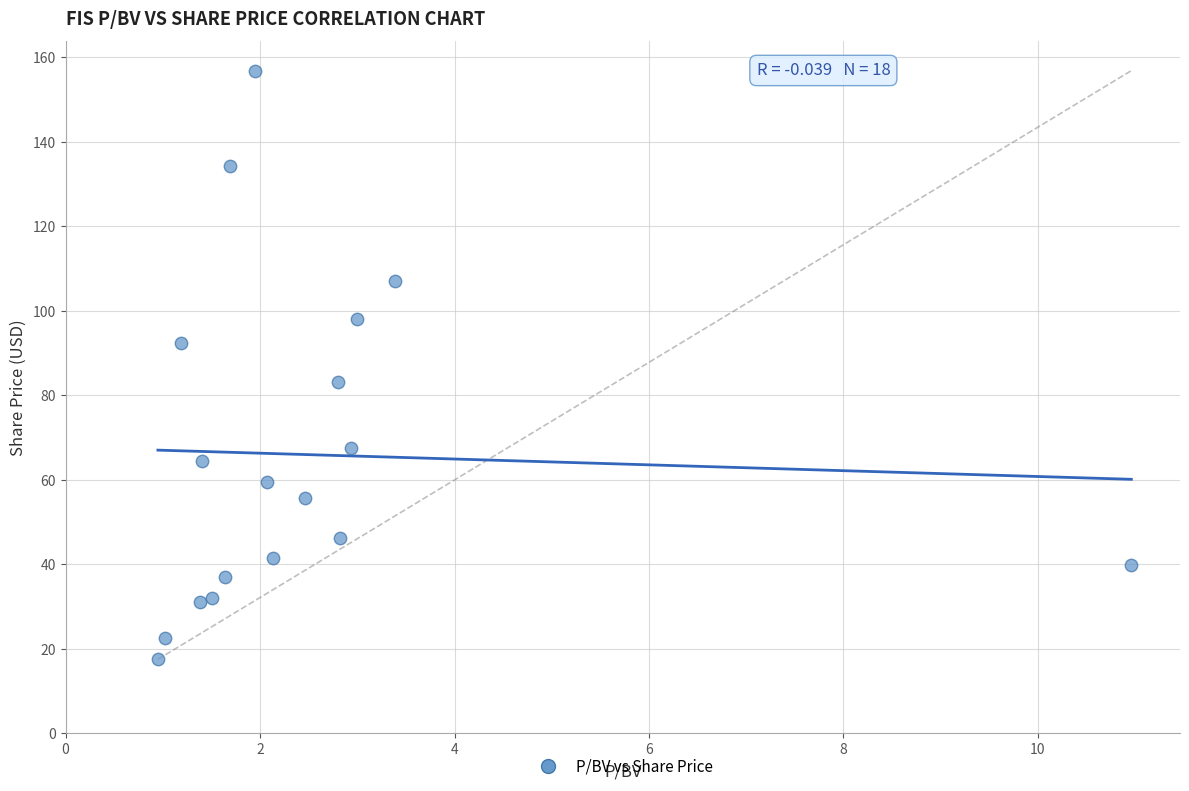

What is the range of Y values (max minus min)?

139.3